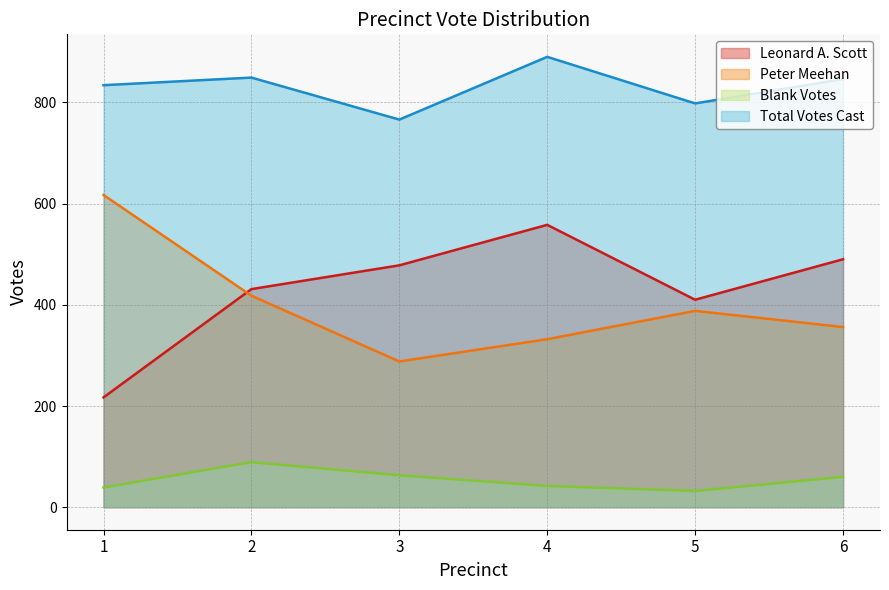

Which series changed the most between 2 and 6?

Peter Meehan